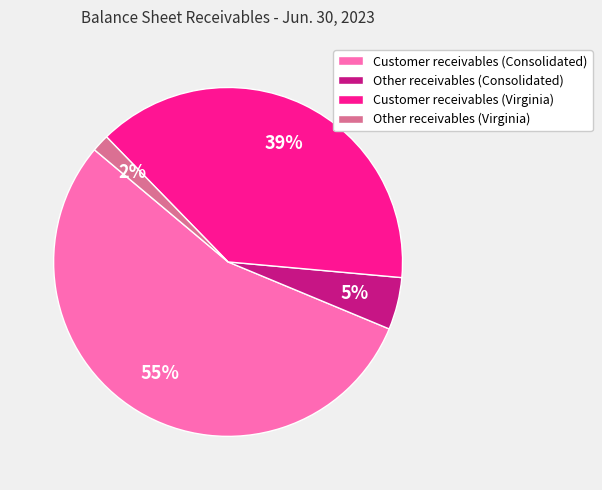

Which slice is the largest?

Customer receivables (Consolidated)